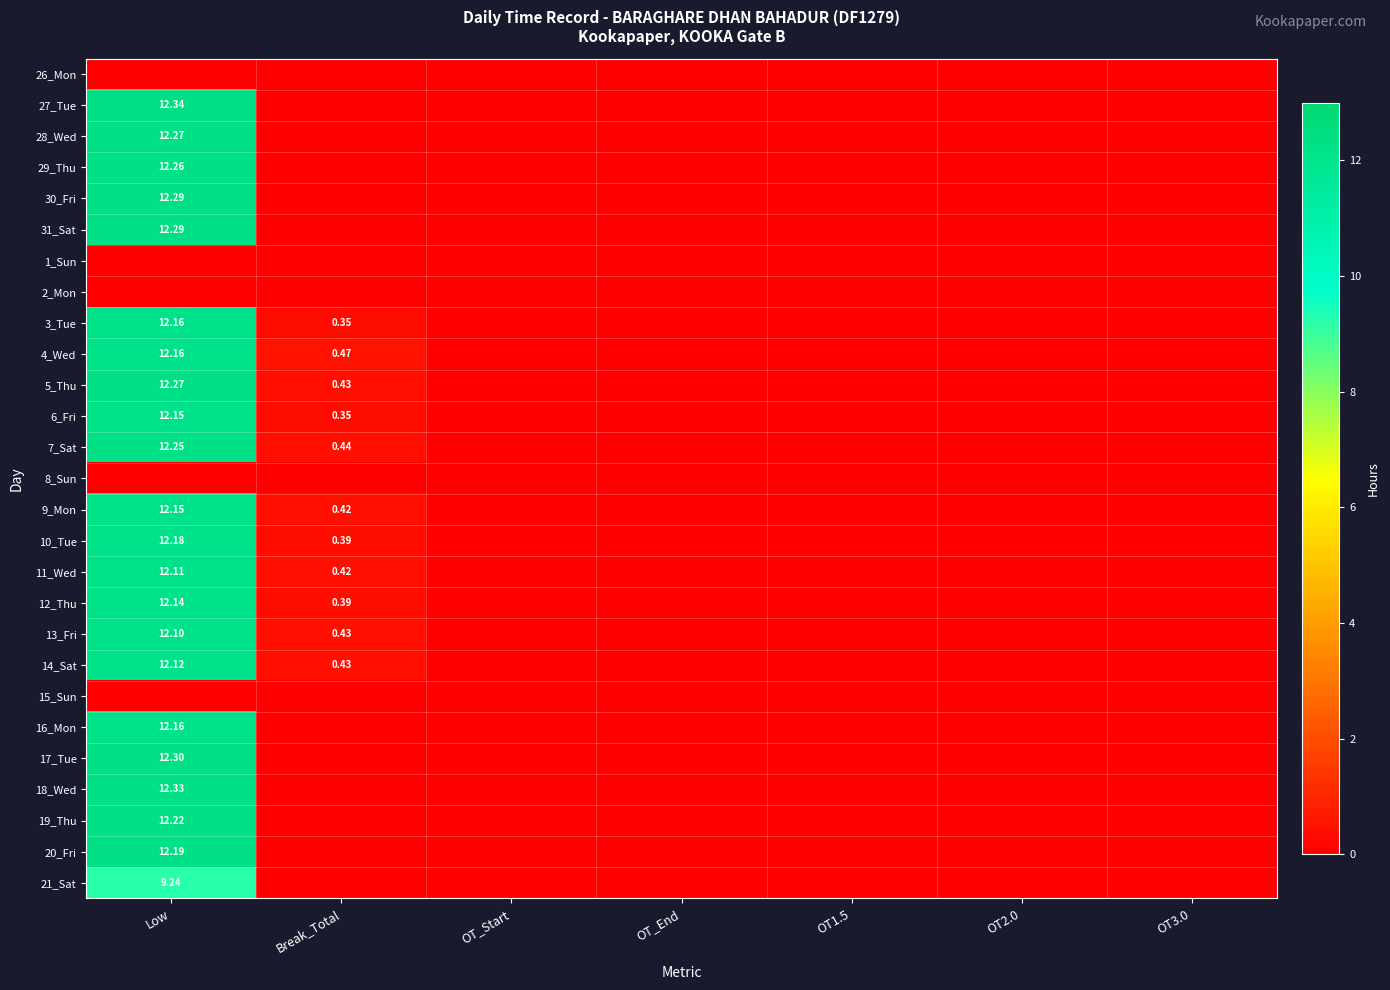

Which category has the lowest value in the 14_Sat series?

OT_Start